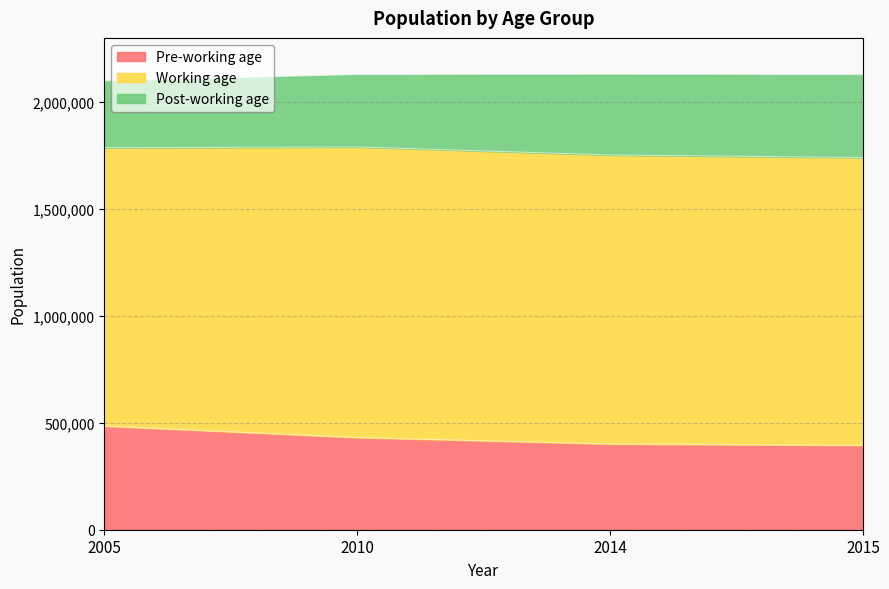

The Working age series shows 2341615 at 2015. True or false?

False